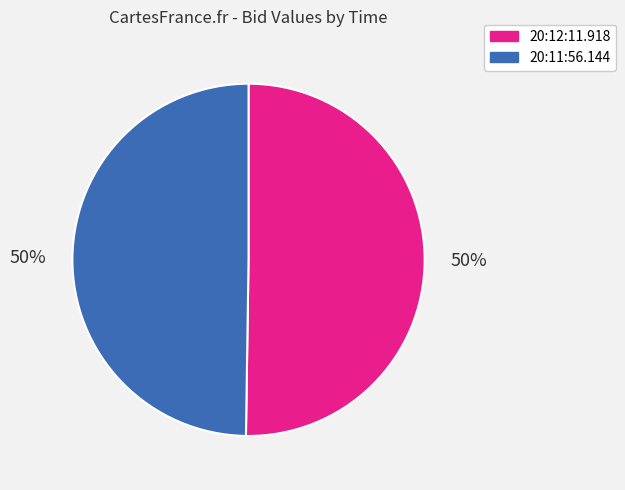

Approximately how many times larger is the value at 20:11:56.144 compared to 20:12:11.918?

1.0